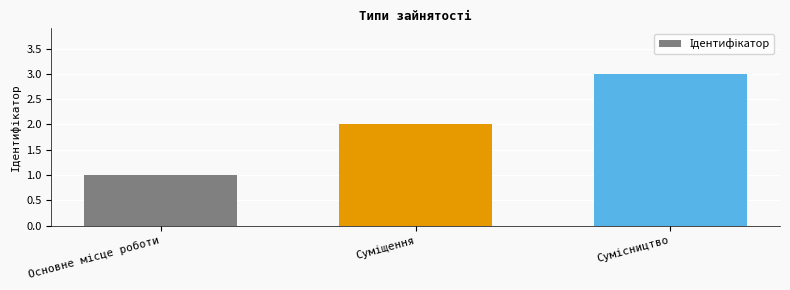

What is the sum of all values?

6